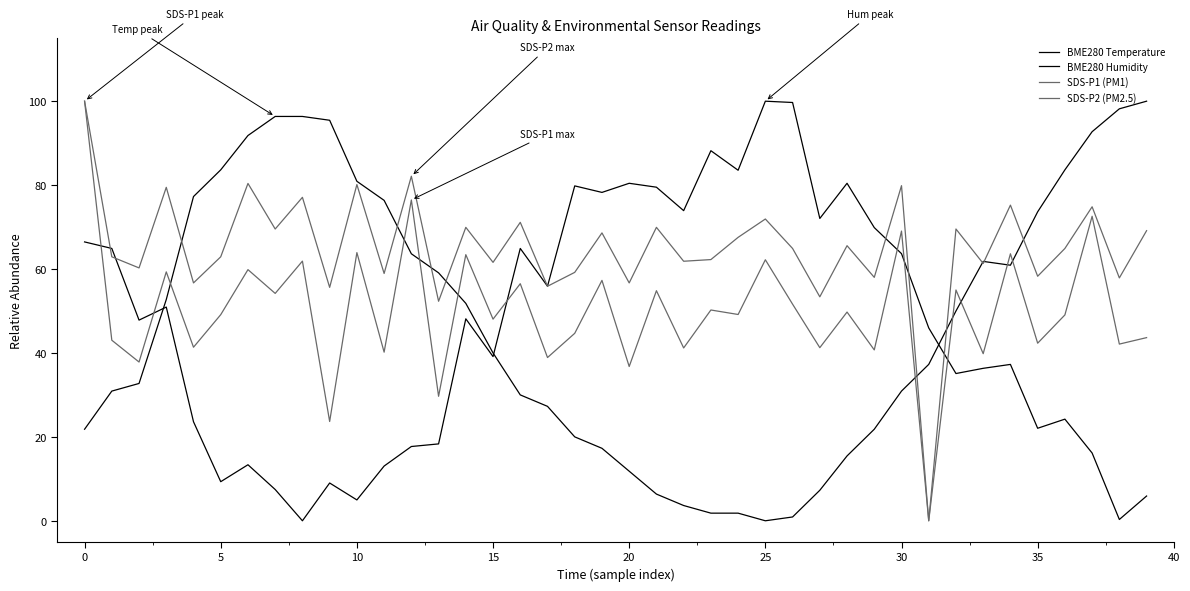

Reading left to right, what are all the values shown in this chart?

BME280 Temperature: 21.8	30.9	32.7	52.7	77.3	83.6	91.8	96.4	96.4	95.5	80.9	76.4	63.6	59.1	51.8	40.0	30.0	27.3	20.0	17.3	11.8	6.4	3.6	1.8	1.8	0.0	0.9	7.3	15.5	21.8	30.9	37.3	50.0	61.8	60.9	73.6	83.6	92.7	98.2	100.0
BME280 Humidity: 66.5	64.9	47.8	50.9	23.6	9.3	13.4	7.5	0.0	9.0	5.0	13.0	17.7	18.3	48.1	39.1	64.9	55.9	79.8	78.3	80.4	79.5	73.9	88.2	83.5	100.0	99.7	72.0	80.4	69.9	63.7	46.0	35.1	36.3	37.3	22.0	24.2	16.1	0.3	5.9
SDS-P1 (PM1): 100.0	43.0	37.8	59.3	41.4	49.1	59.9	54.2	61.9	23.7	63.9	40.2	76.5	29.7	63.4	48.1	56.5	38.9	44.7	57.3	36.8	54.8	41.2	50.2	49.2	62.2	51.6	41.3	49.7	40.7	69.0	0.0	55.0	39.8	63.6	42.3	49.1	72.6	42.1	43.7
SDS-P2 (PM2.5): 100.0	62.9	60.3	79.5	56.7	62.9	80.4	69.5	77.1	55.6	80.1	58.9	82.1	52.3	69.9	61.6	71.1	55.9	59.2	68.6	56.7	69.9	61.9	62.3	67.5	71.9	64.9	53.4	65.6	58.0	79.9	0.0	69.5	61.3	75.2	58.3	64.9	74.8	57.9	69.1